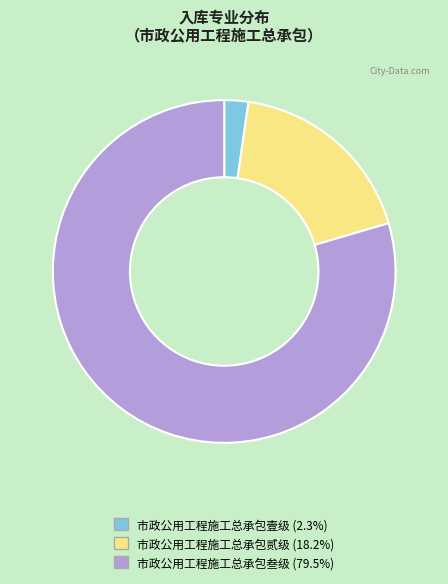

Does 市政公用工程施工总承包叁级 account for over 50% of the chart?

Yes